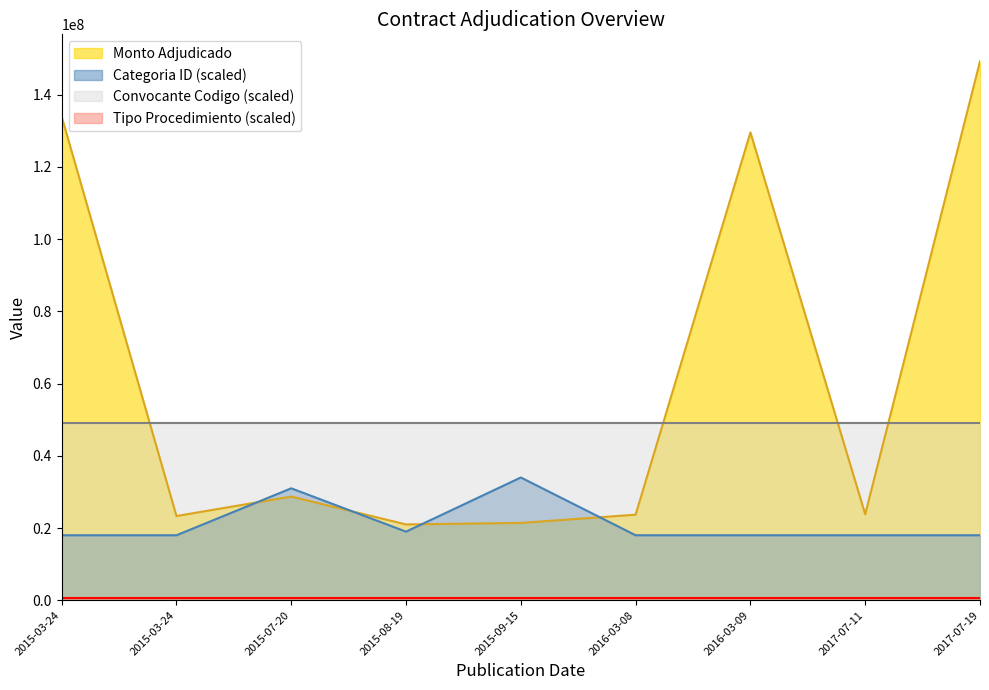

What is the maximum value for Categoria ID?

34000000